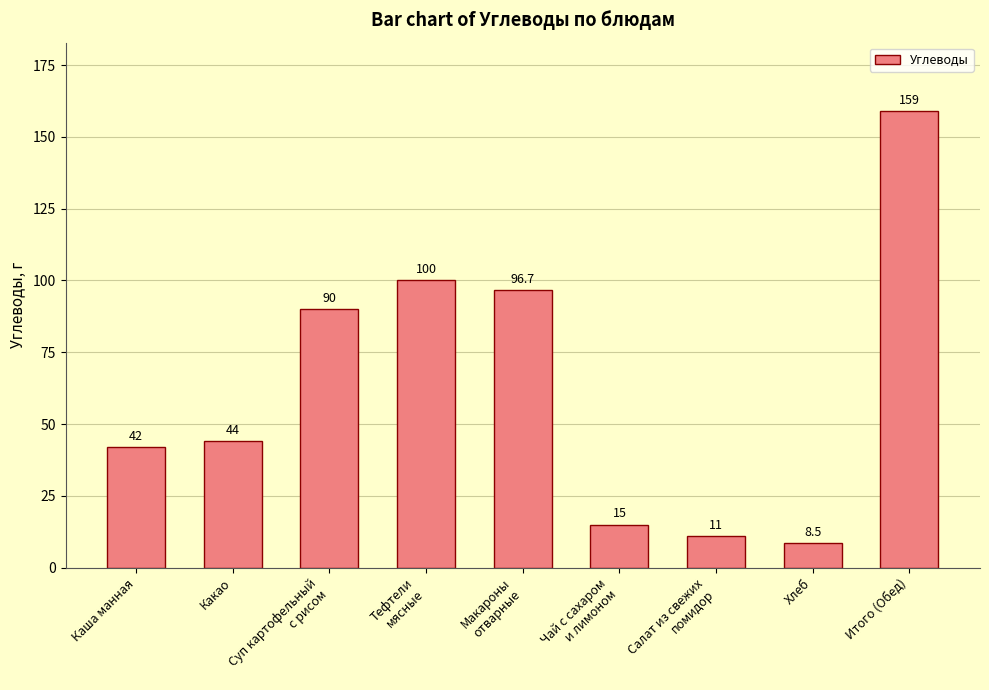

What is the value of the 8th bar from the left?

8.5